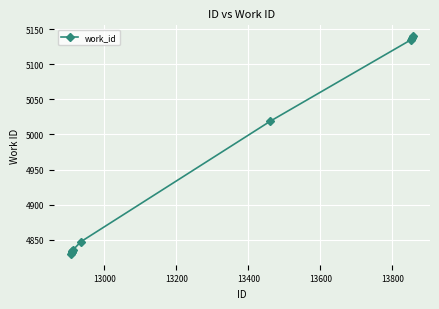

What is the minimum value shown in the chart?

4830